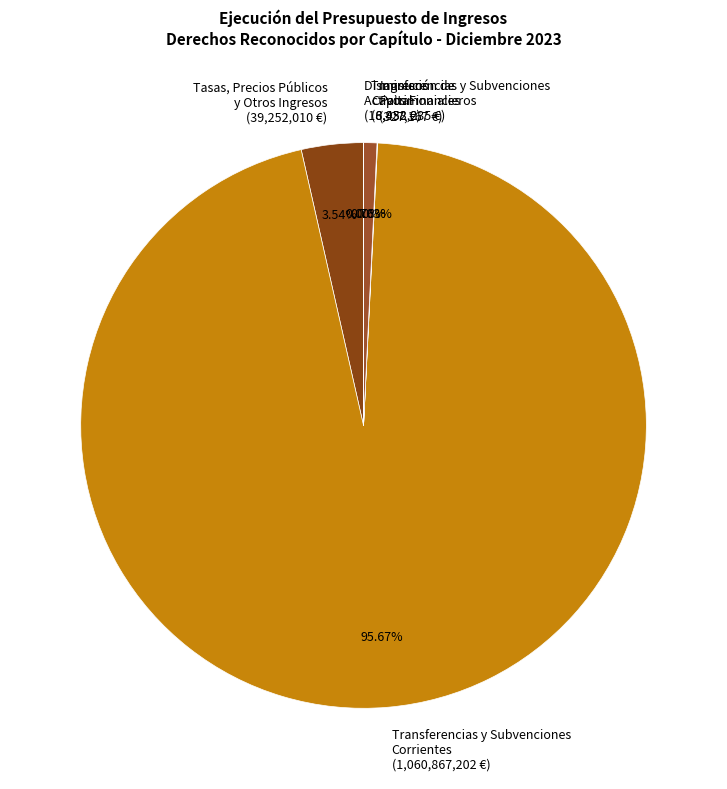

Which has a higher value, Transferencias y Subvenciones Capital or Tasas, Precios Públicos y Otros Ingresos?

Tasas, Precios Públicos y Otros Ingresos